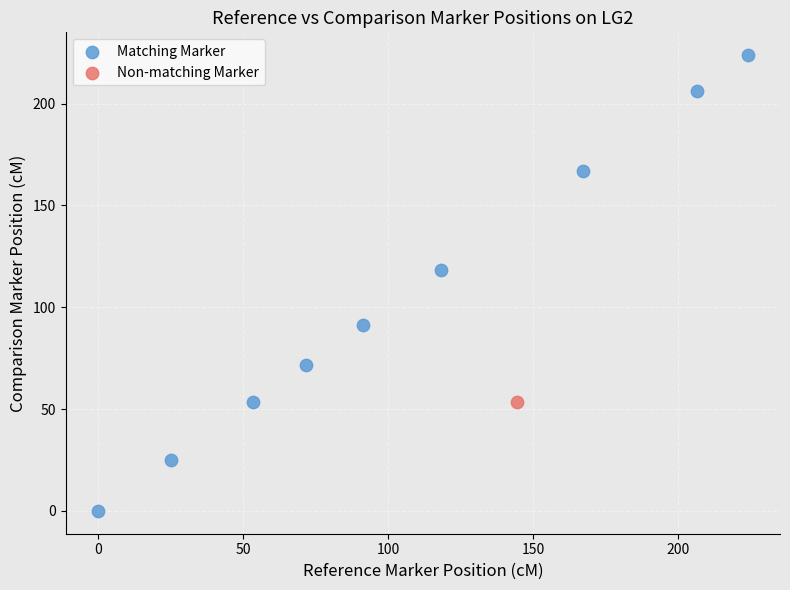

What are all the series names shown in the legend?

Matching Marker, Non-matching Marker